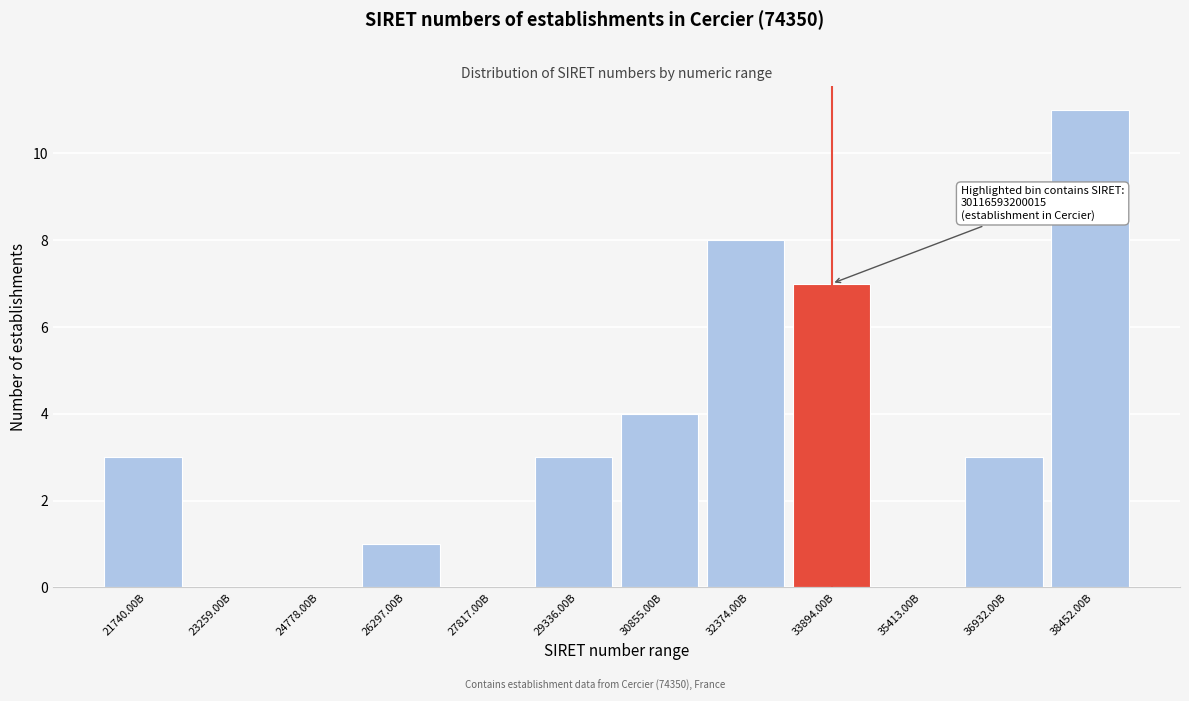

Reading left to right, list all the values displayed in this chart.

21740.00B=3	23259.00B=0	24778.00B=0	26297.00B=1	27817.00B=0	29336.00B=3	30855.00B=4	32374.00B=8	33894.00B=7	35413.00B=0	36932.00B=3	38452.00B=11